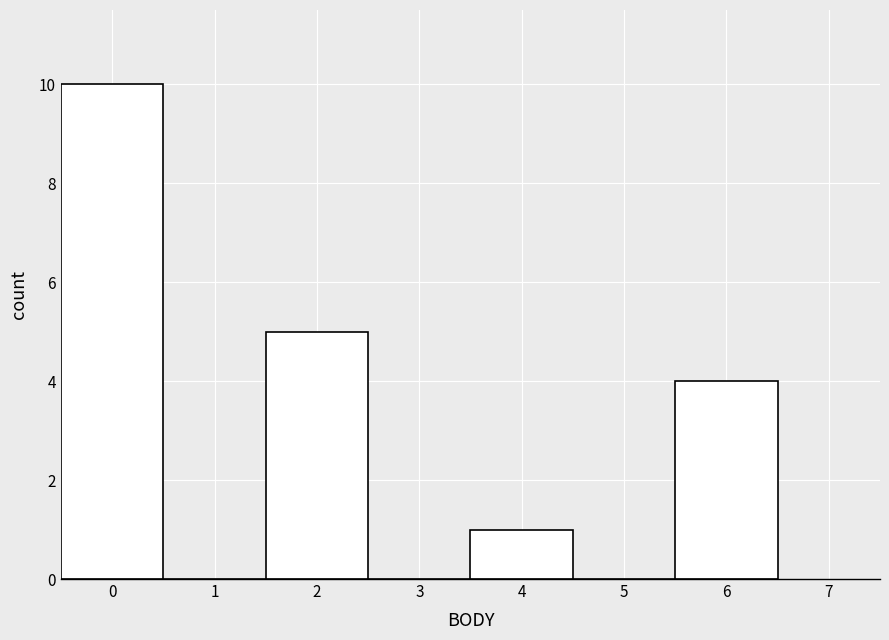

Reading left to right, list every bar in this chart as the range it spans on the x-axis followed by its height. The values are not printed on the chart, so give them approximately, as read against the axis.

-0.5 to 0.5: 10
0.5 to 1.5: 0
1.5 to 2.5: 5
2.5 to 3.5: 0
3.5 to 4.5: 1
4.5 to 5.5: 0
5.5 to 6.5: 4